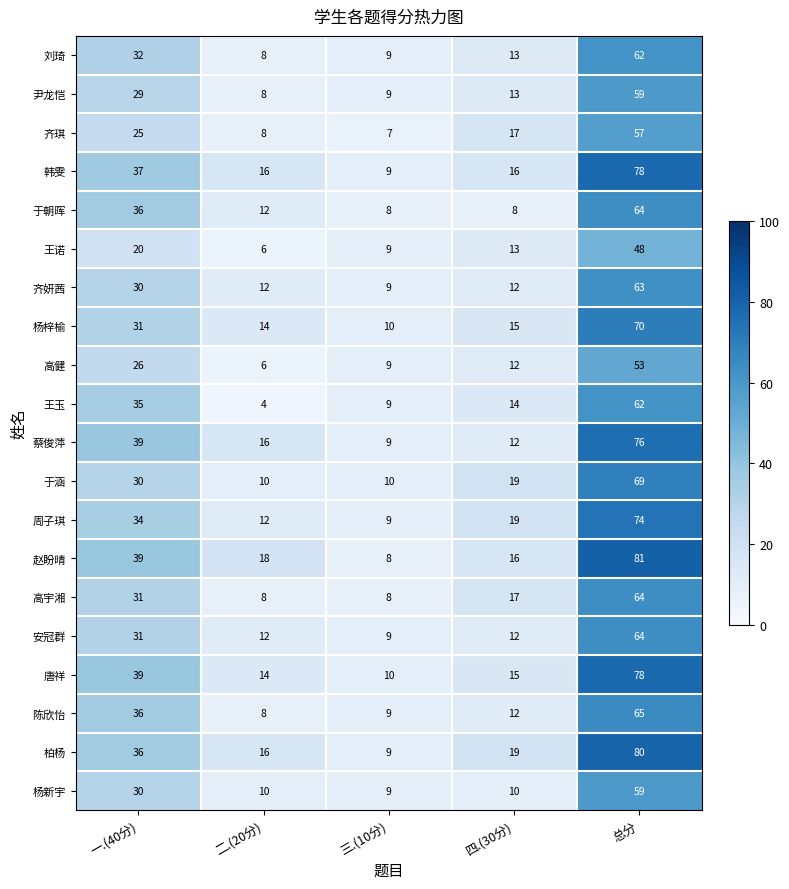

How many series are shown in this chart?

20